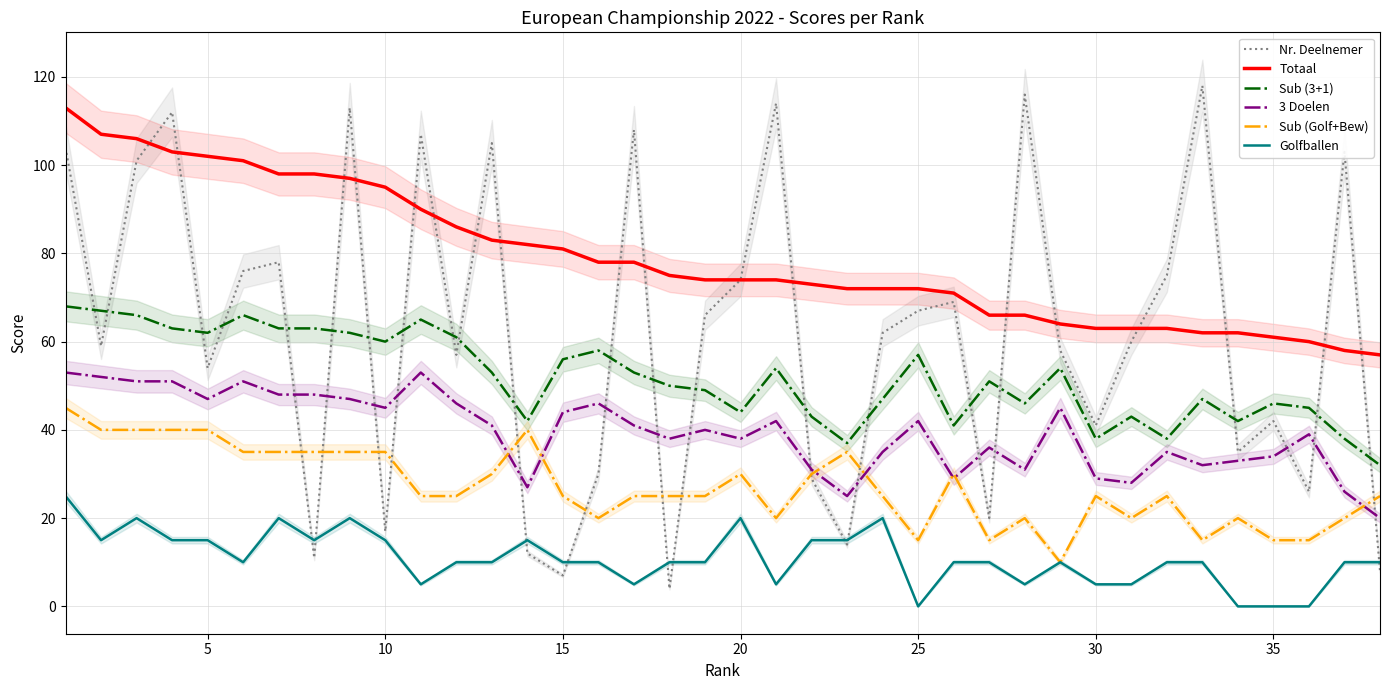

True or false: Totaal and Golfballen intersect in this chart.

False